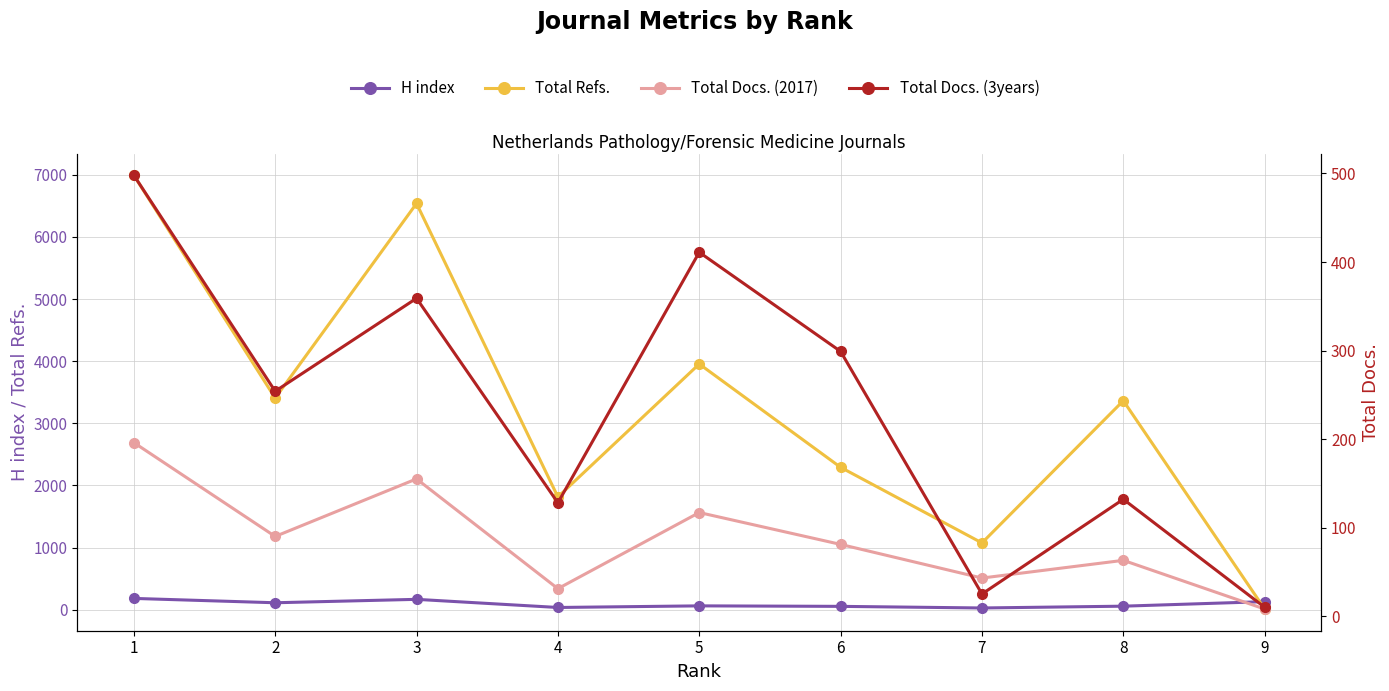

Is the value of H index at 5 greater than the value of Total Docs. (3years) at 3?

No